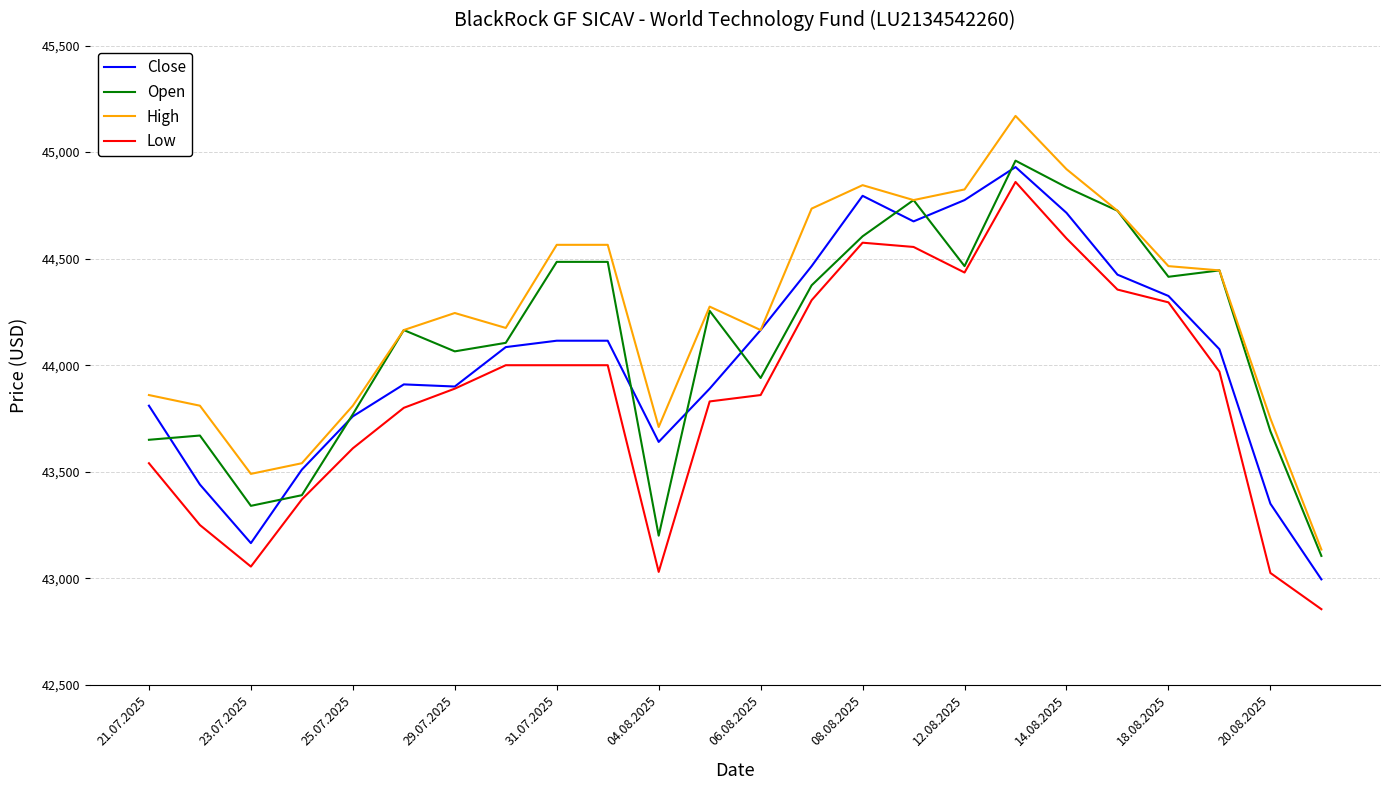

What is the minimum value for Open?

43105